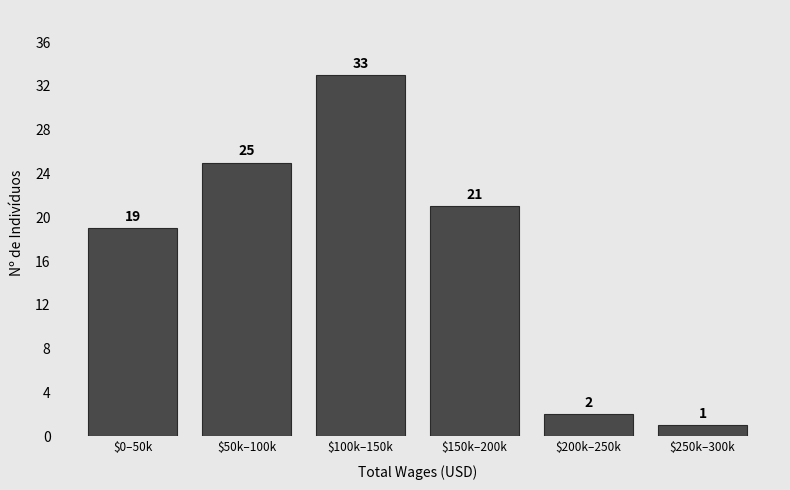

Reading left to right, transcribe all the data shown in this chart.

19	25	33	21	2	1